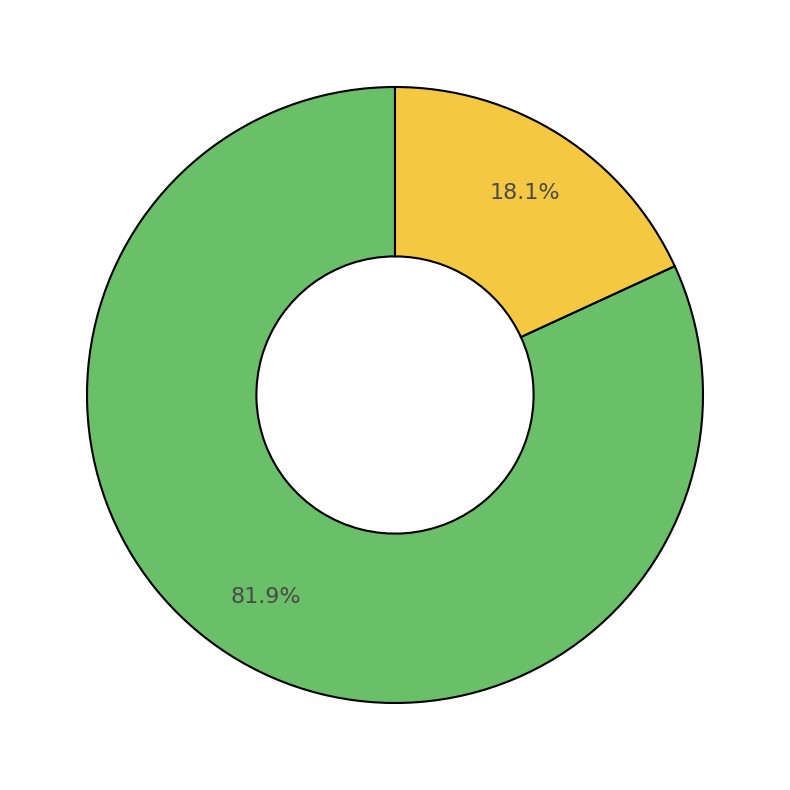

Is there any slice that represents more than half of the pie?

Yes